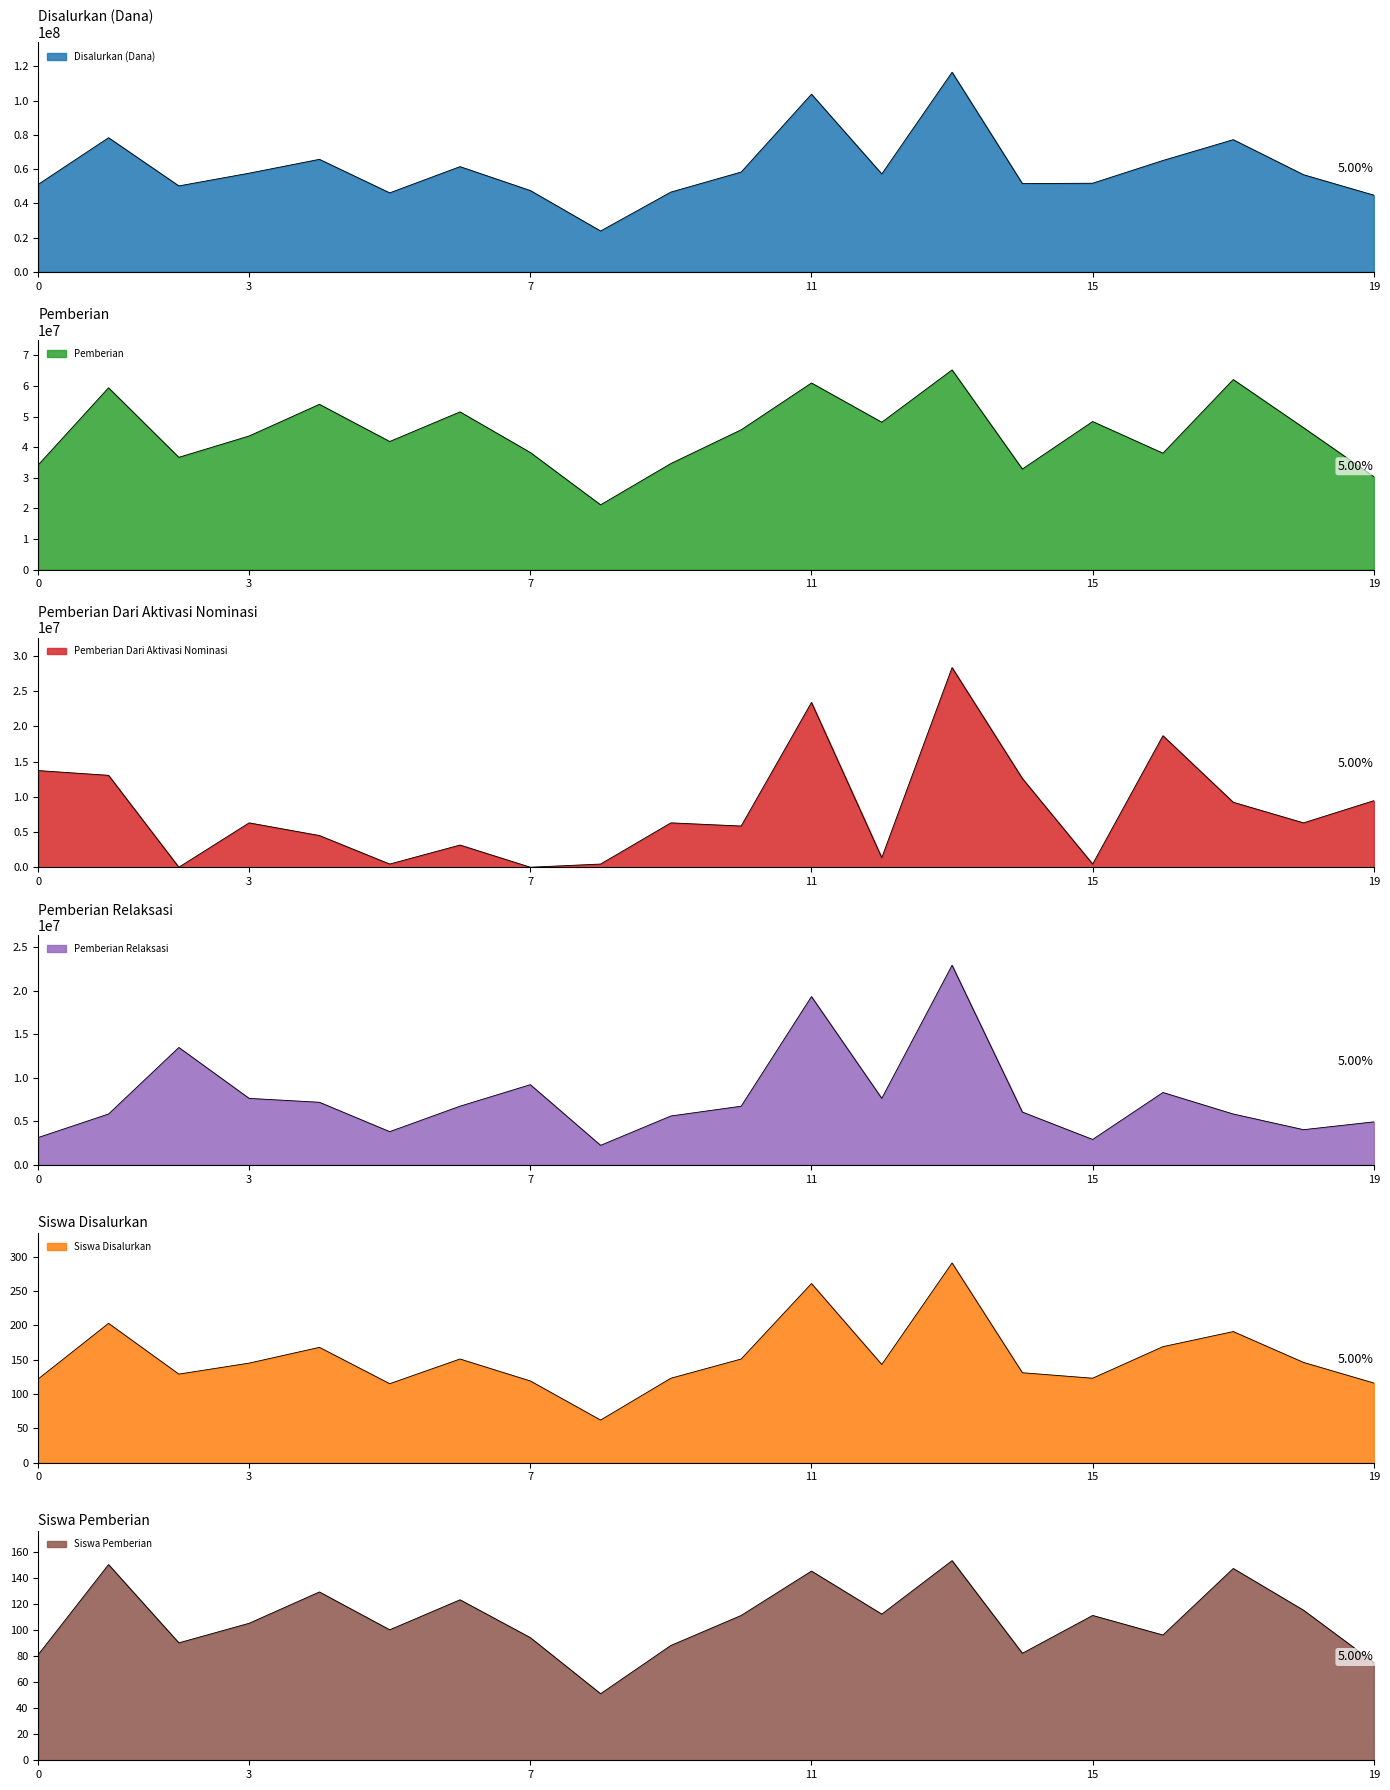

True or false: Siswa Disalurkan and Disalurkan (Dana) intersect in this chart.

False